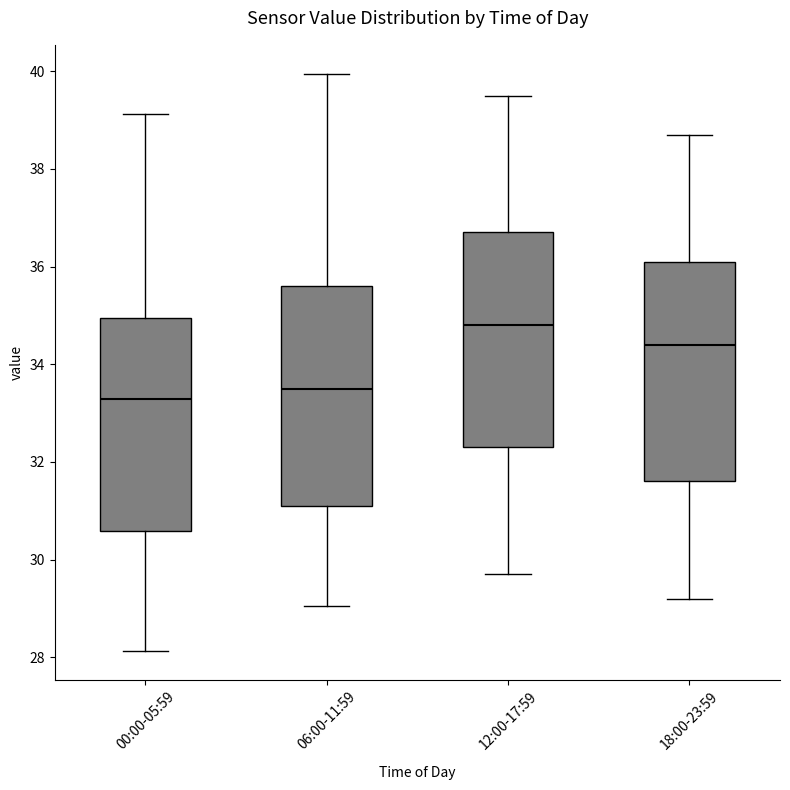

Where does the upper whisker of the box for 06:00-11:59 end on the y-axis? The values are not printed on the chart, so give them approximately, as read against the axis.

40.0